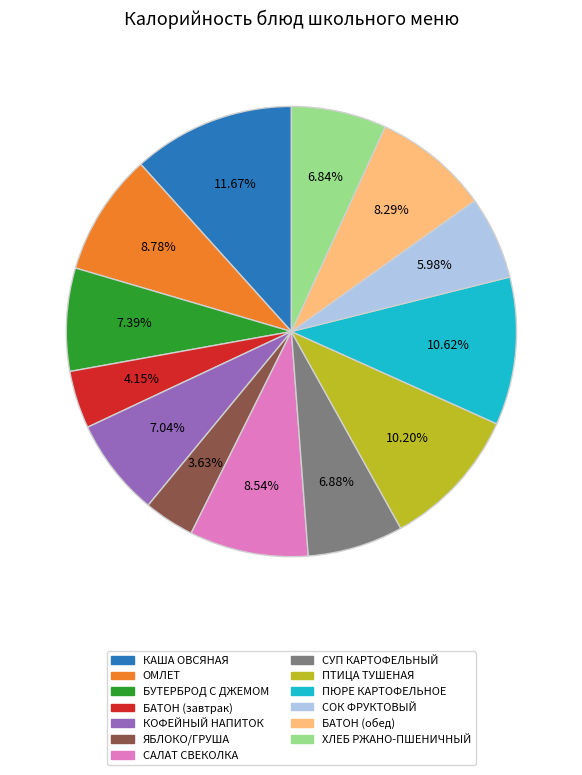

To the nearest percent, what is the average slice percentage?

8%